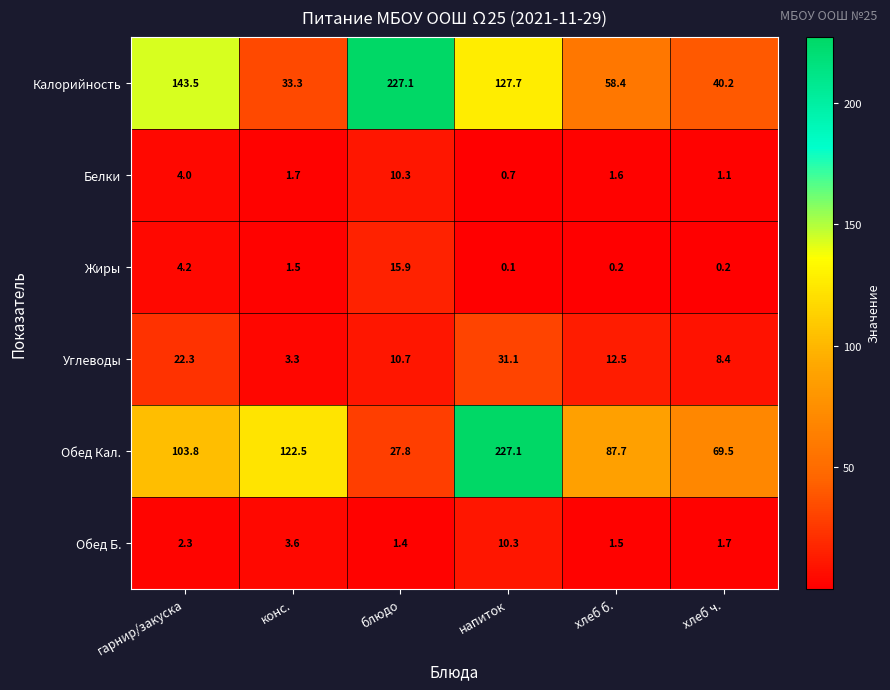

Which label corresponds to the smallest value in the chart?

напиток